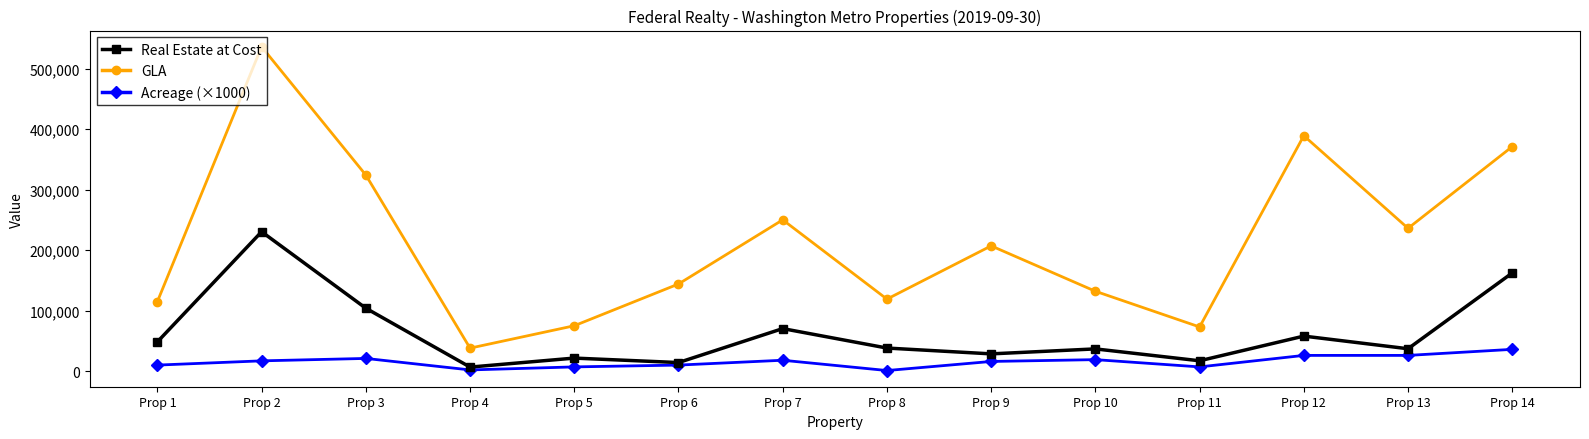

Which series changed the most between Prop 1 and Prop 14?

GLA